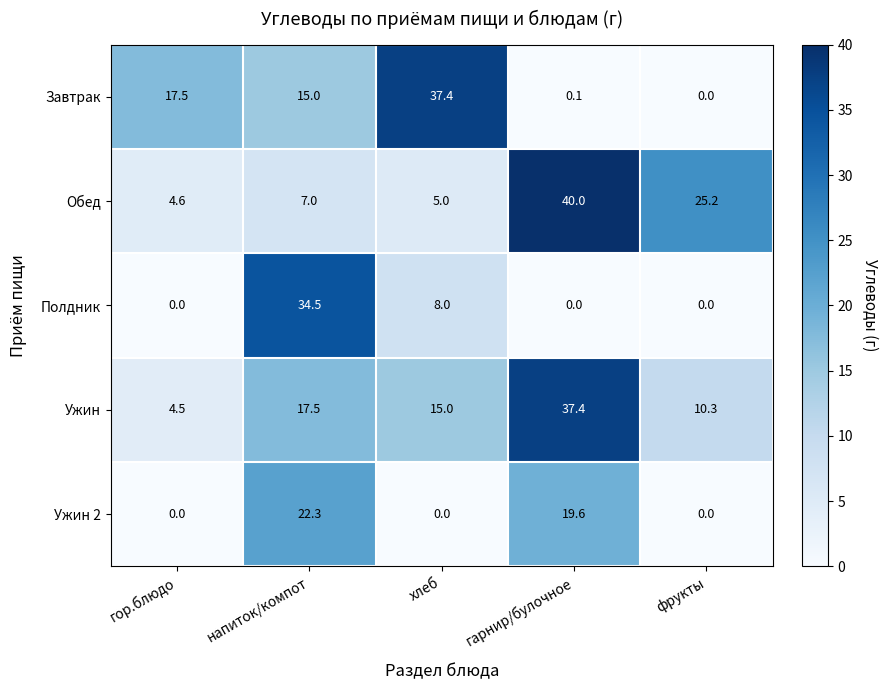

What is the greatest value displayed?

40.0